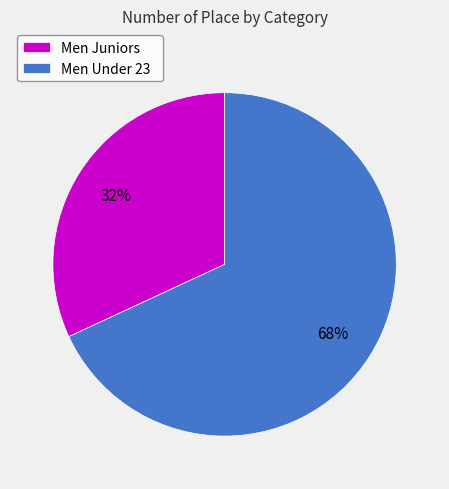

Is the sum of Men Juniors and Men Under 23 greater than half?

Yes